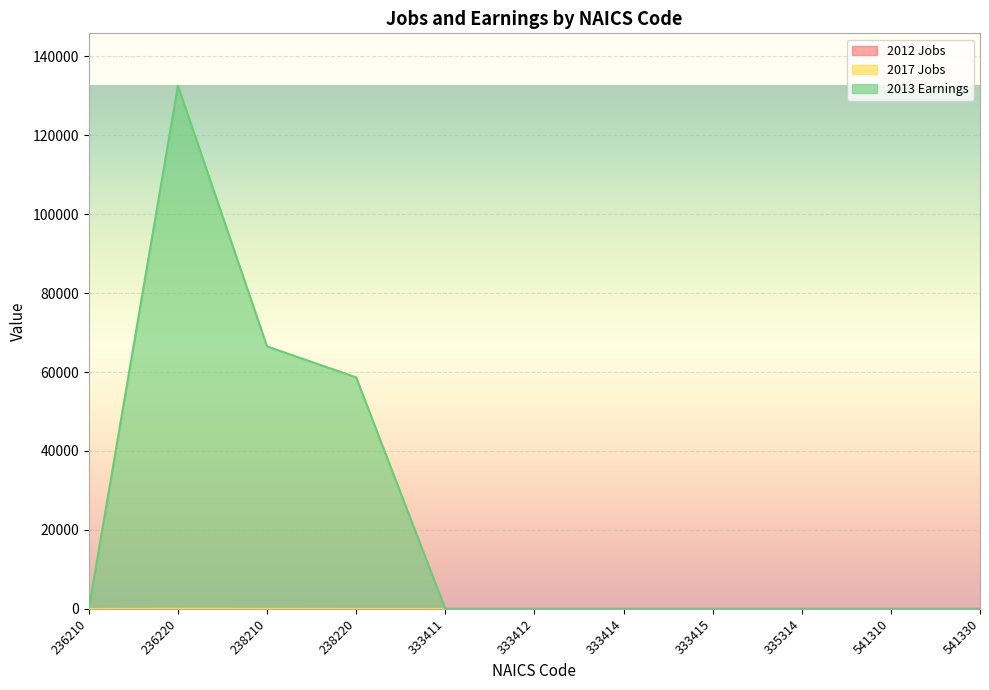

At which category does the chart reach its minimum across all series?

236210